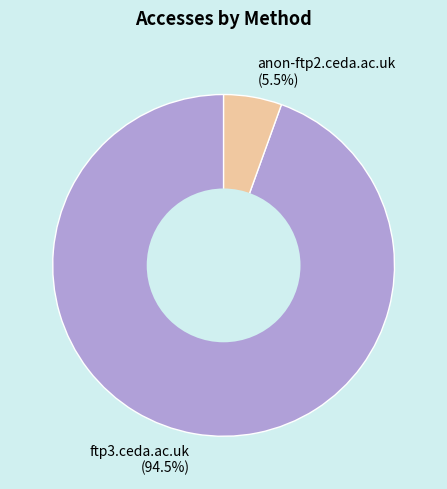

To the nearest percent, what is the difference between the largest and smallest slice percentages?

89%